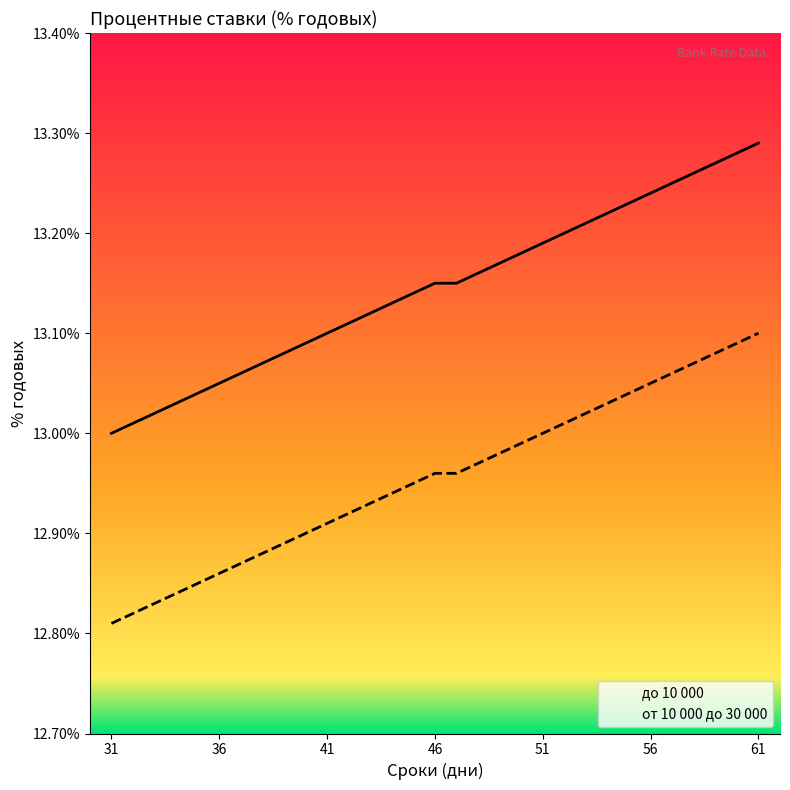

What is the difference between the maximum and minimum values in the от 10 000 до 30 000 series?

0.3